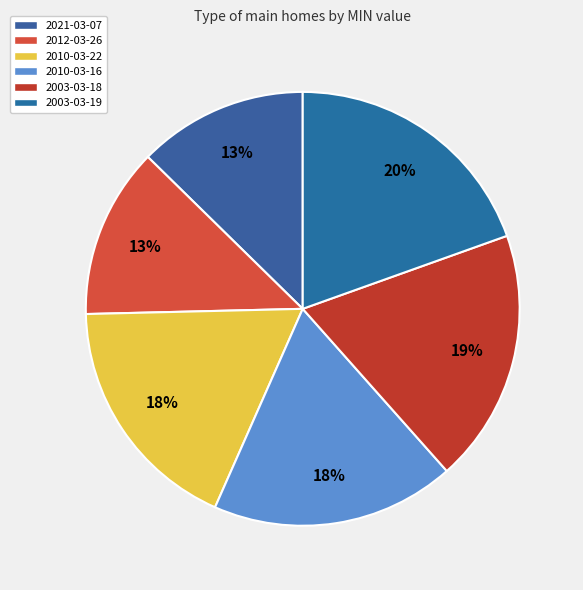

To the nearest percent, what percentage of the pie is 2010-03-16?

18%